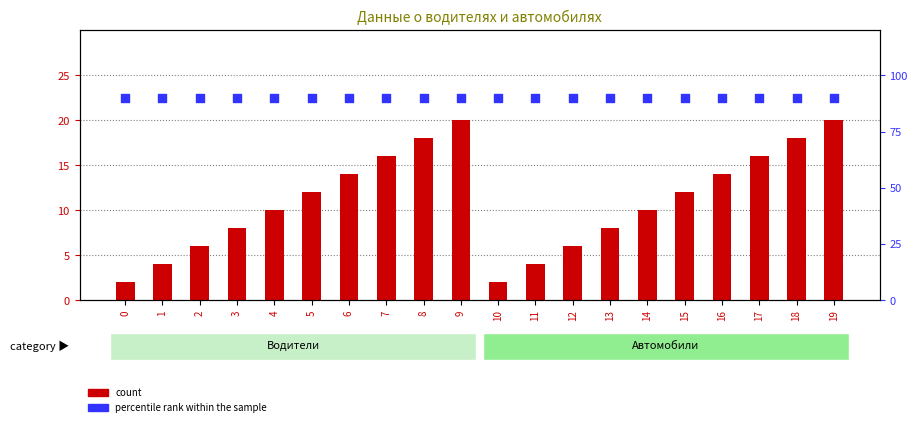

At which category is the sum across all series the highest?

9